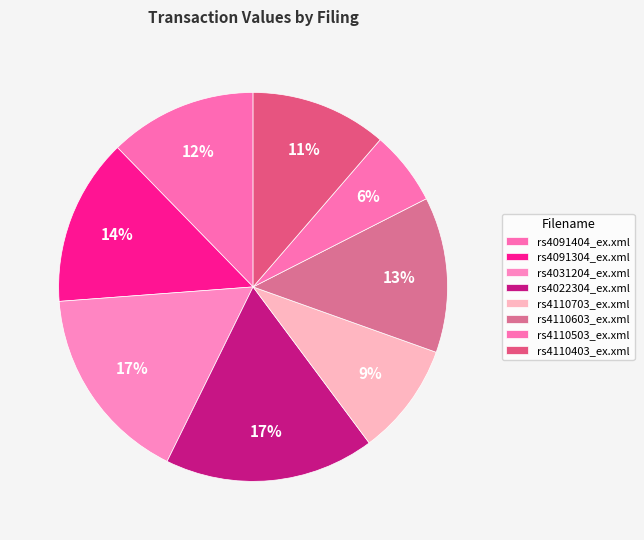

How many segments does this pie chart have?

8